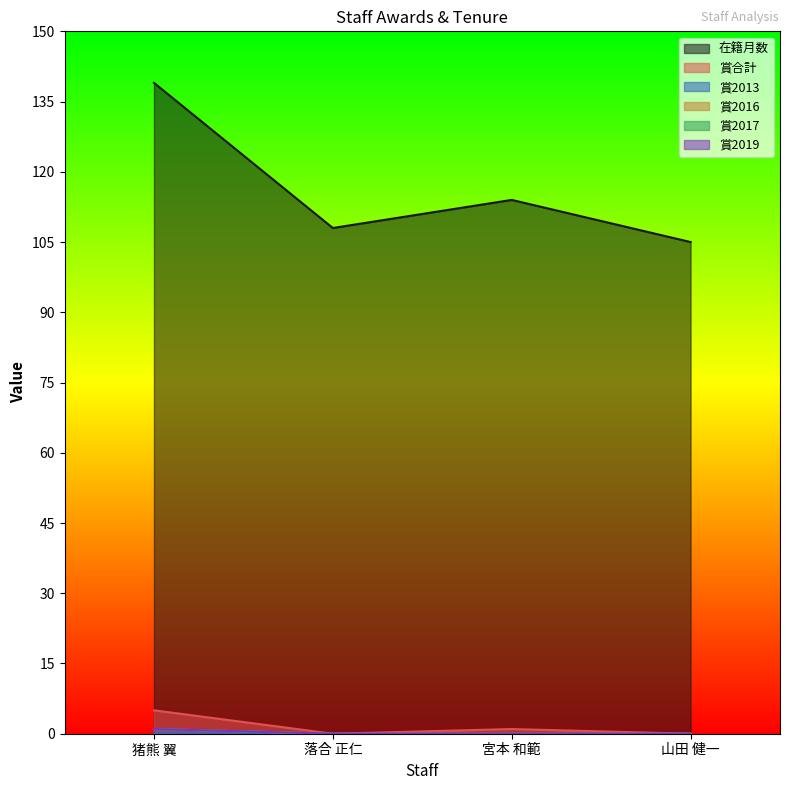

What is the total value across all series at 山田 健一?

105